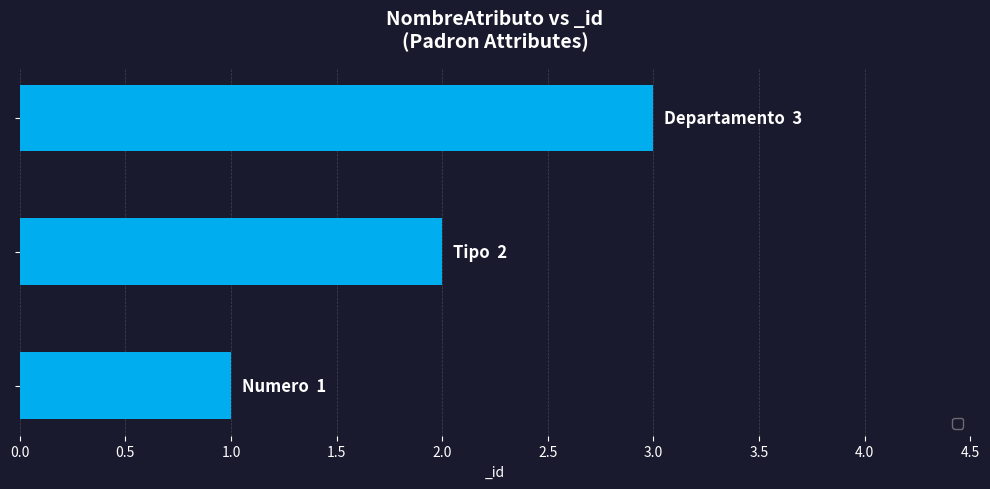

What is the sum of all values?

6